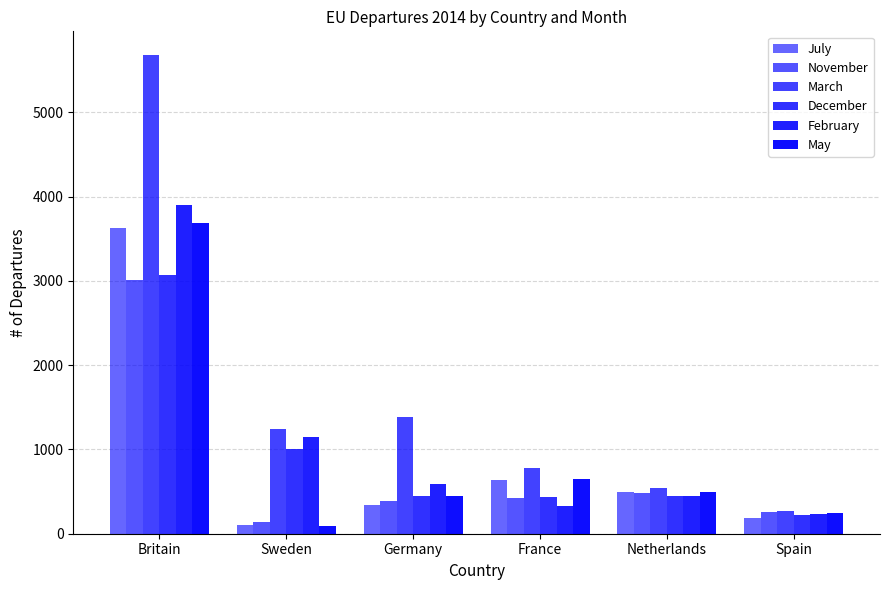

What is the difference between the February values at Sweden and Britain?

2757